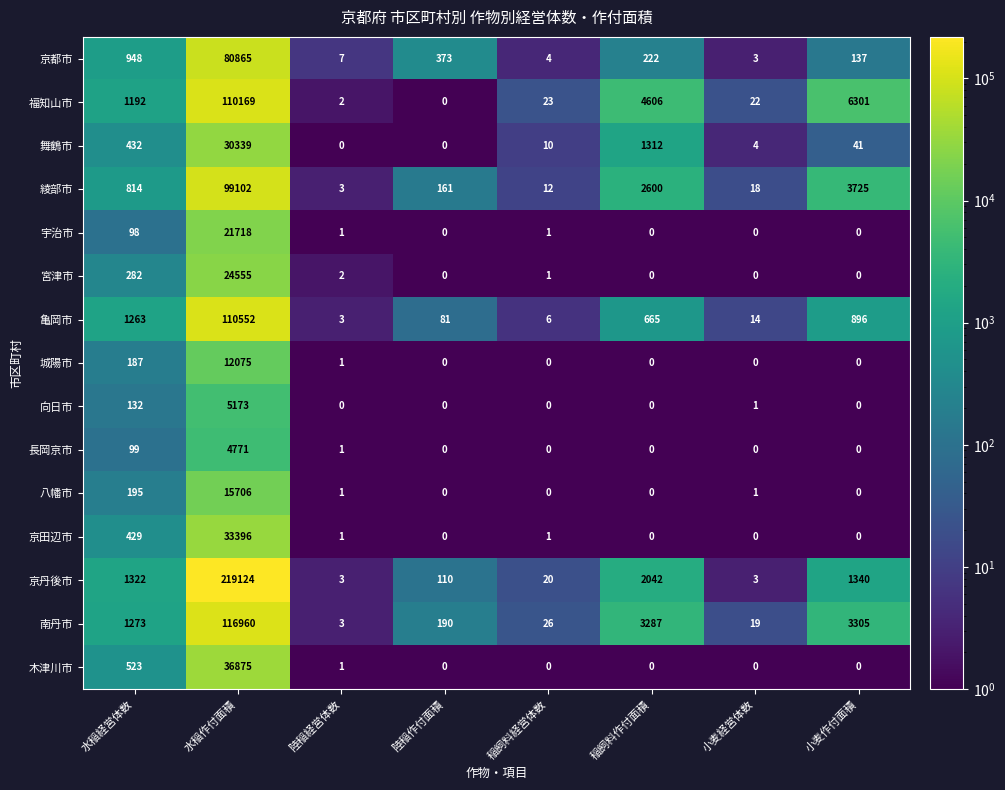

List the labels in order of 福知山市 value, largest first.

水稲作付面積, 小麦作付面積, 稲飼料作付面積, 水稲経営体数, 稲飼料経営体数, 小麦経営体数, 陸稲経営体数, 陸稲作付面積